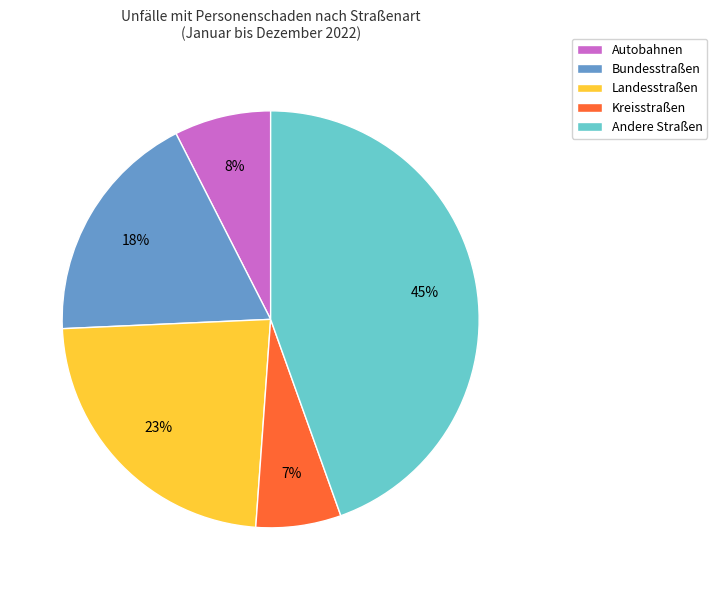

Combined, do Landesstraßen and Kreisstraßen account for over 50%?

No